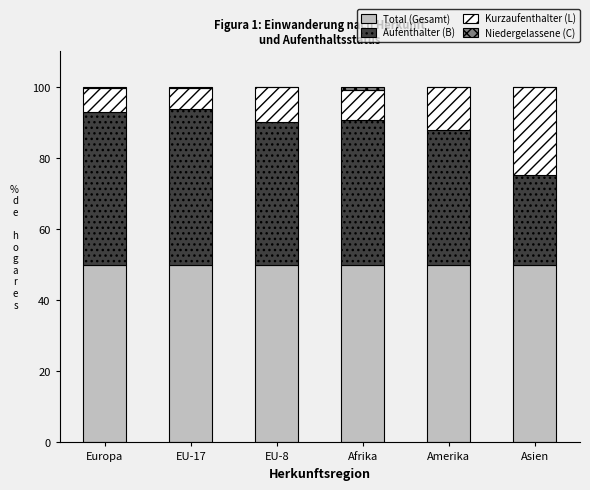

What is the total value across all series at Asien?

100.0